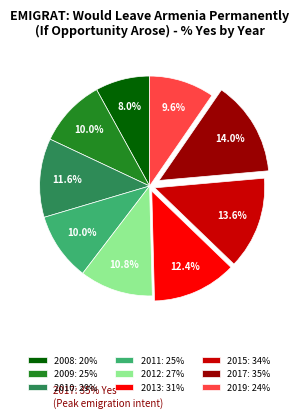

Is the sum of 2009 and 2019 greater than half?

No